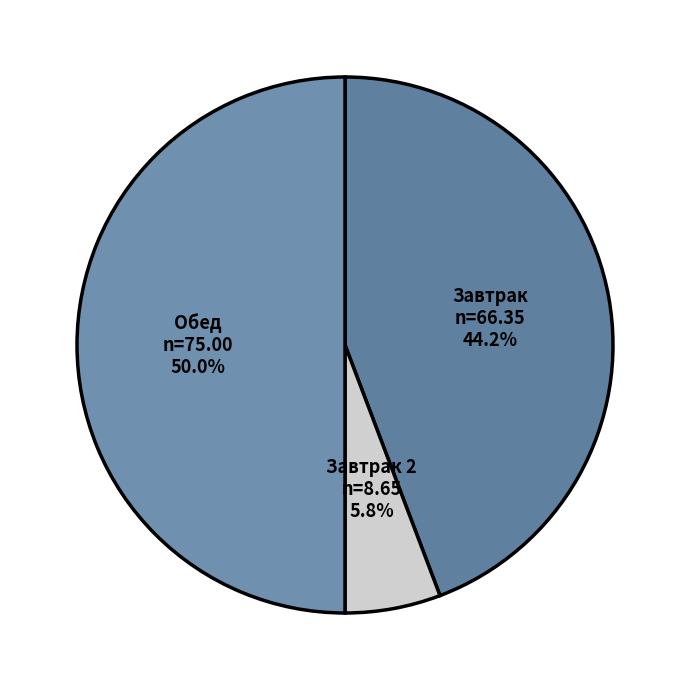

What percentage do Завтрак and Обед together represent?

94.2%